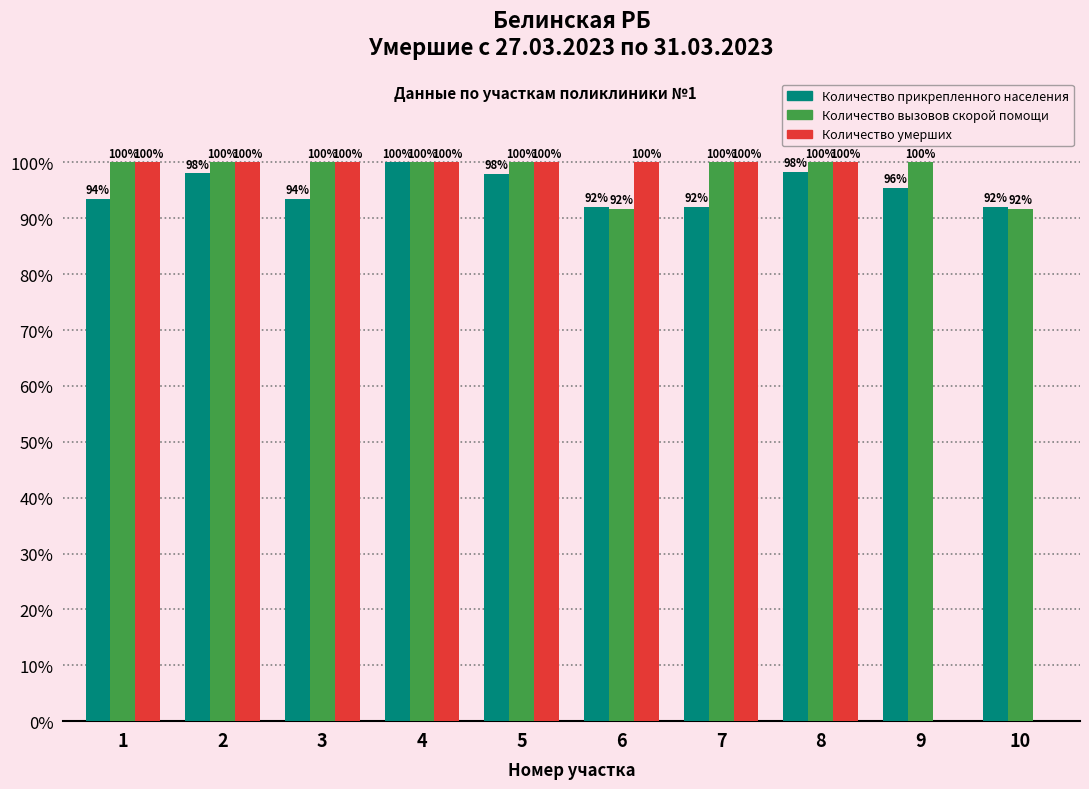

Read the Количество умерших value at 3.

100.0